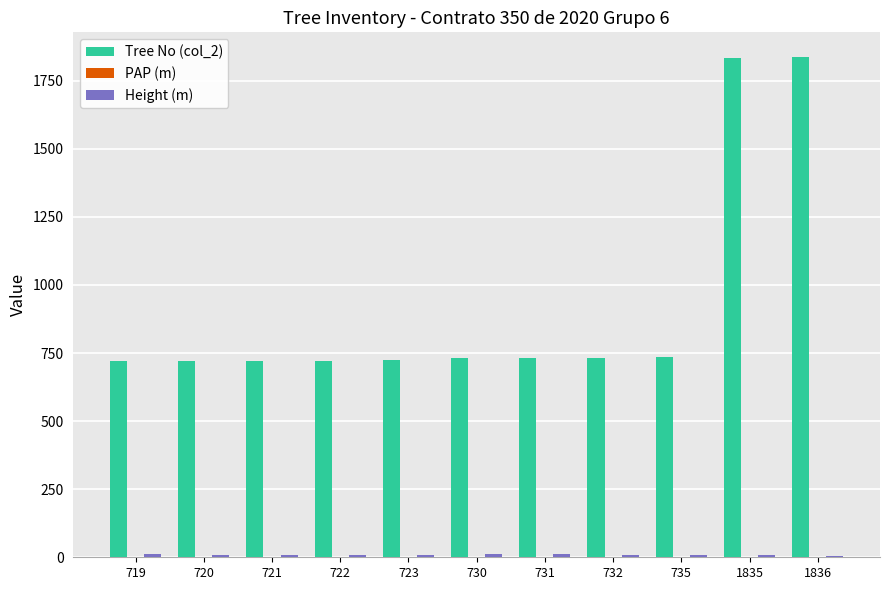

What is the maximum value shown in the chart?

1836.0